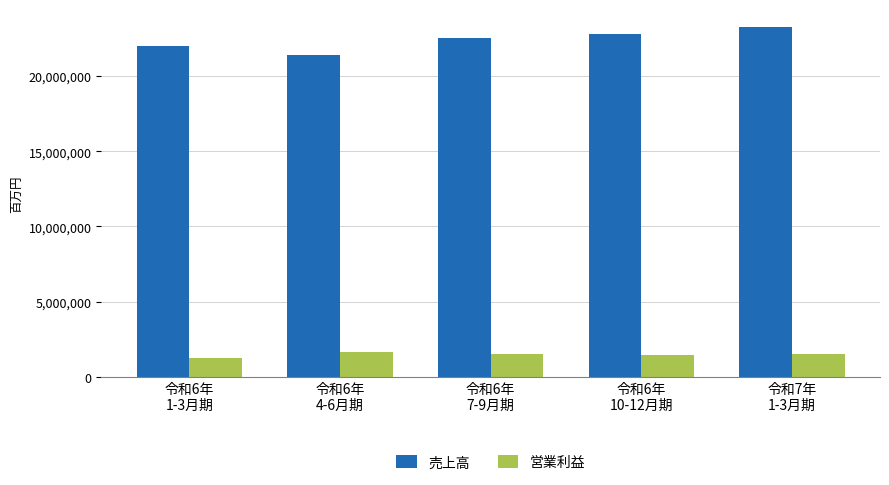

List the series in order of their overall mean, lowest first.

営業利益, 売上高